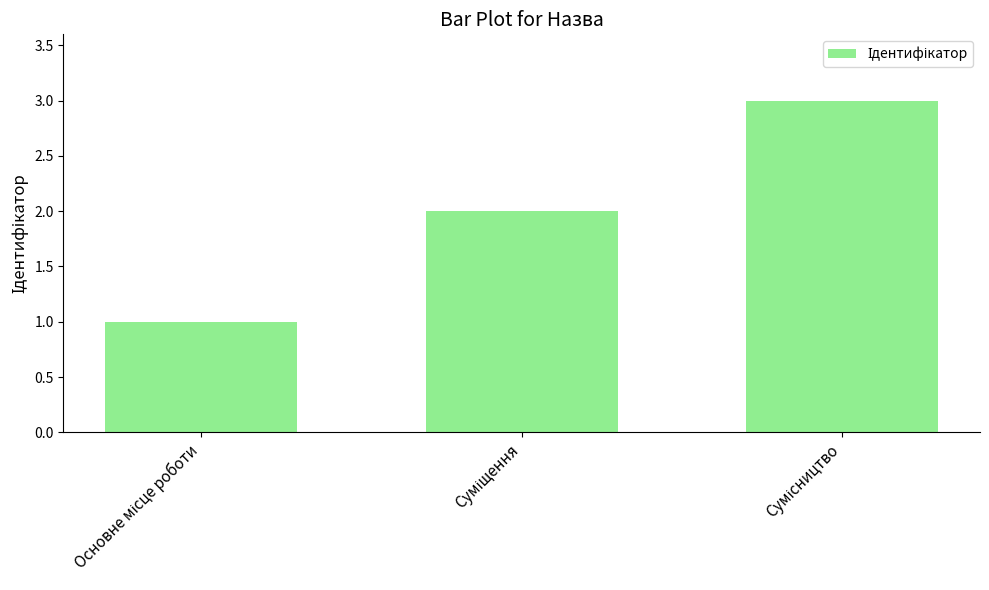

What is the average value?

2